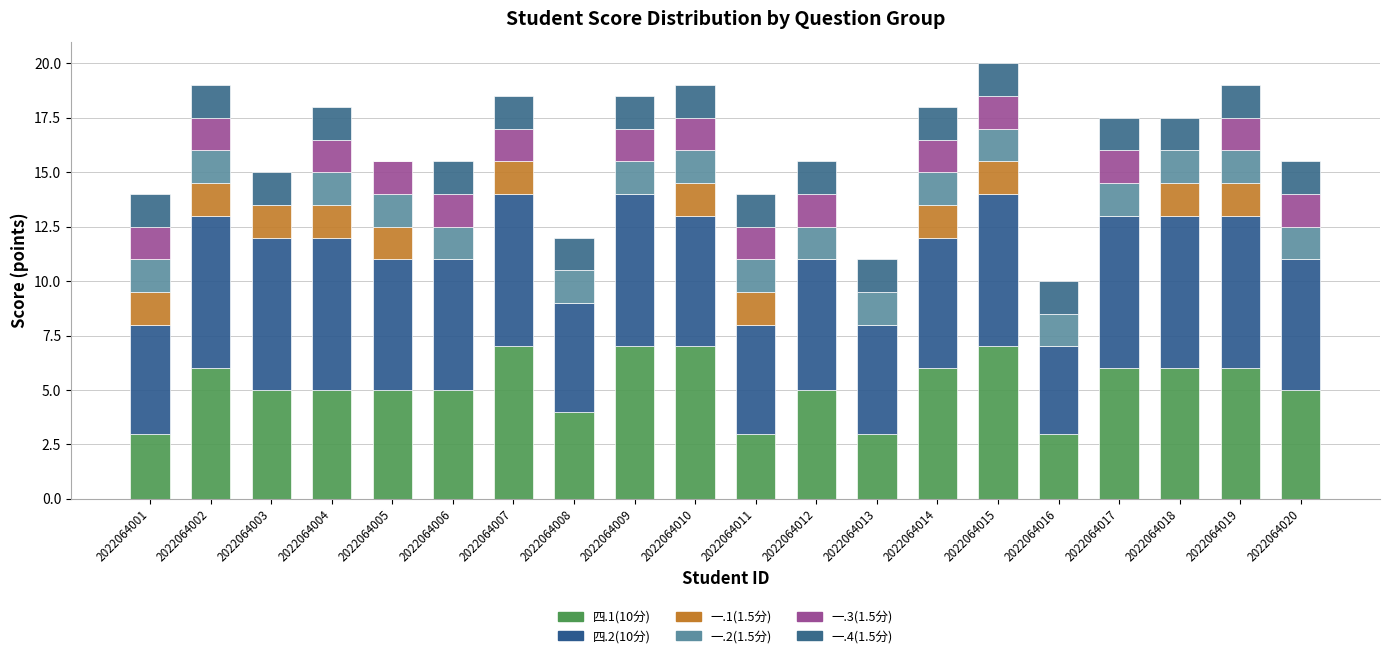

At how many categories does at least one series exceed 1?

20